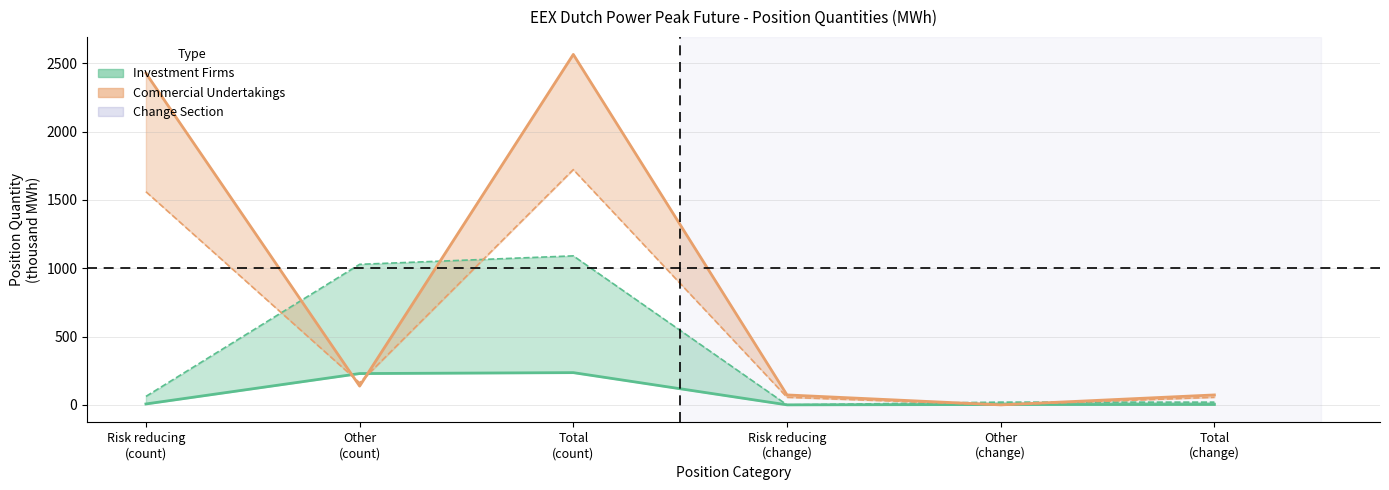

List the series in order of their peak value, lowest first.

Investment Firms Long, Investment Firms Short, Commercial Undertakings Short, Commercial Undertakings Long